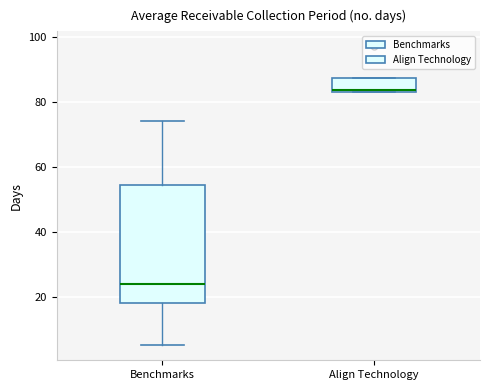

Where is the upper edge of the box for Align Technology on the y-axis? The values are not printed on the chart, so give them approximately, as read against the axis.

88